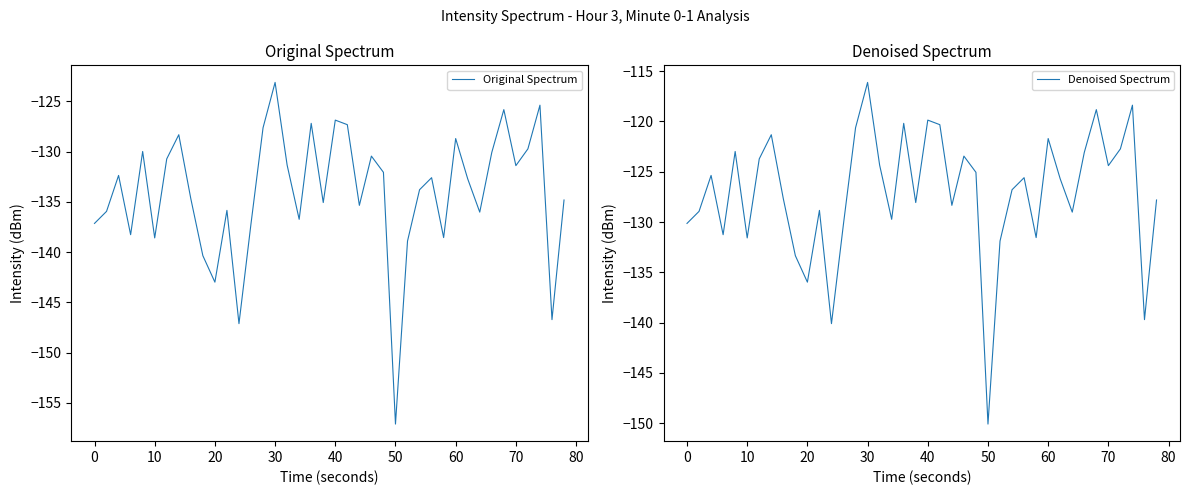

What are all the series names shown in the legend?

Original Spectrum, Denoised Spectrum